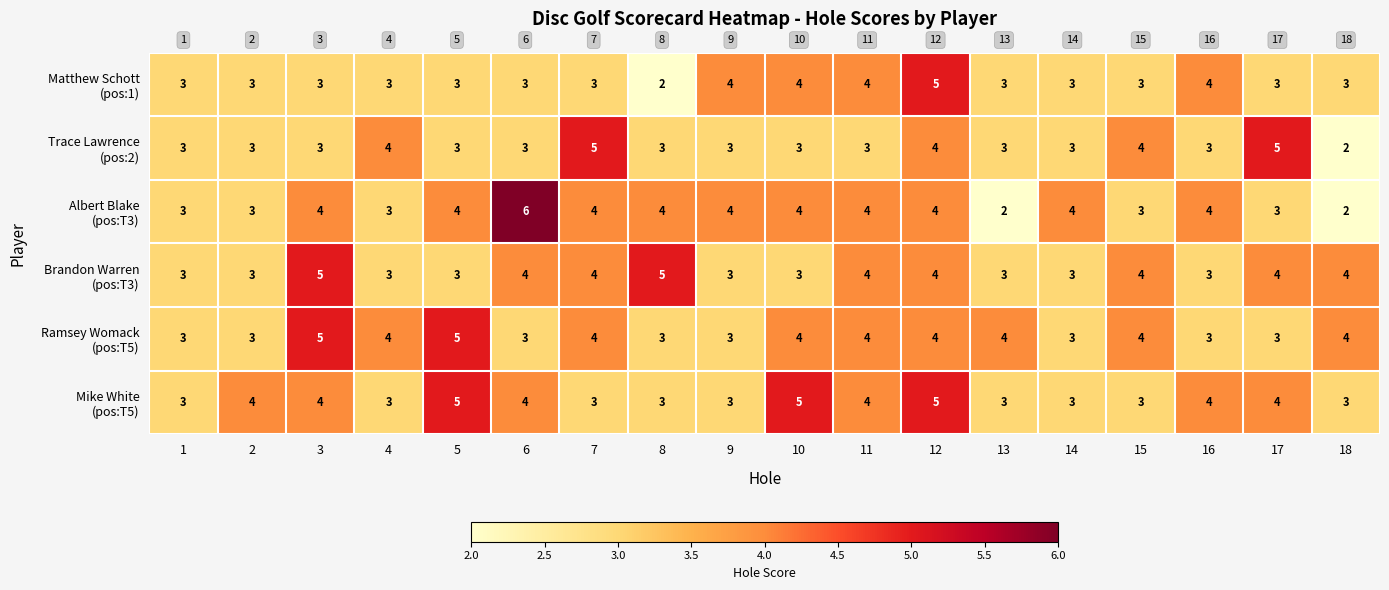

At which category is the sum across all series the highest?

12